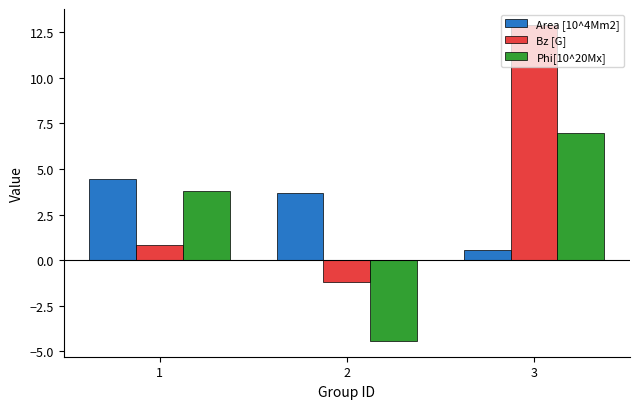

What is the greatest value displayed?

12.9